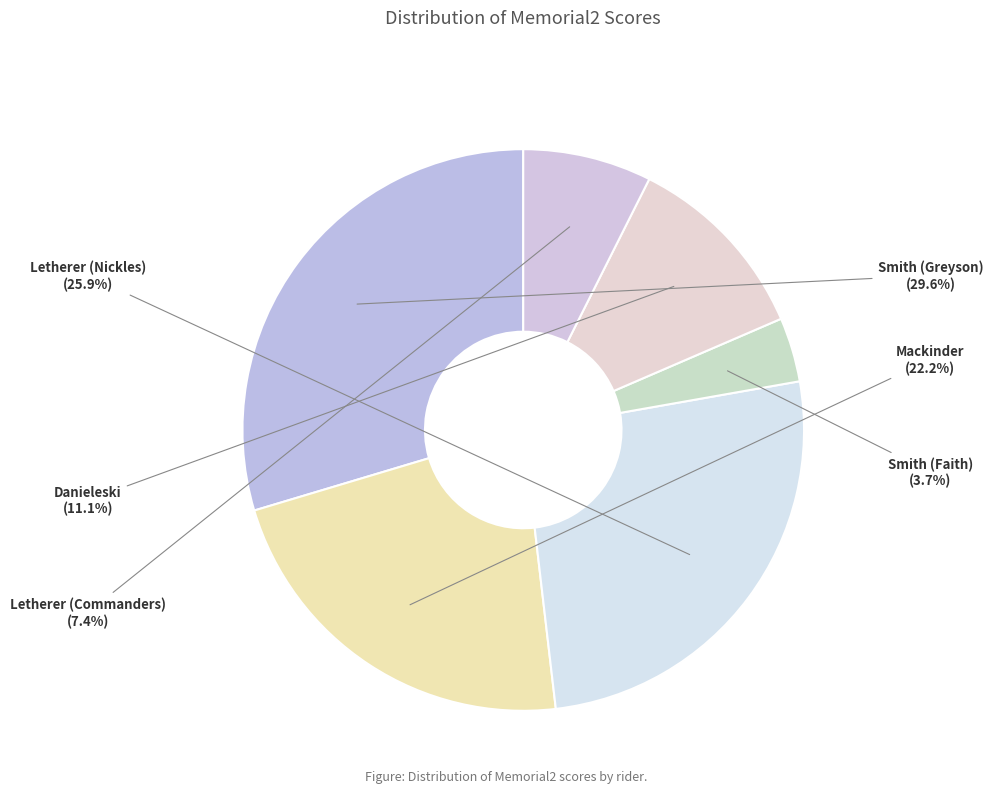

True or false: Danieleski accounts for 11% of the total.

True